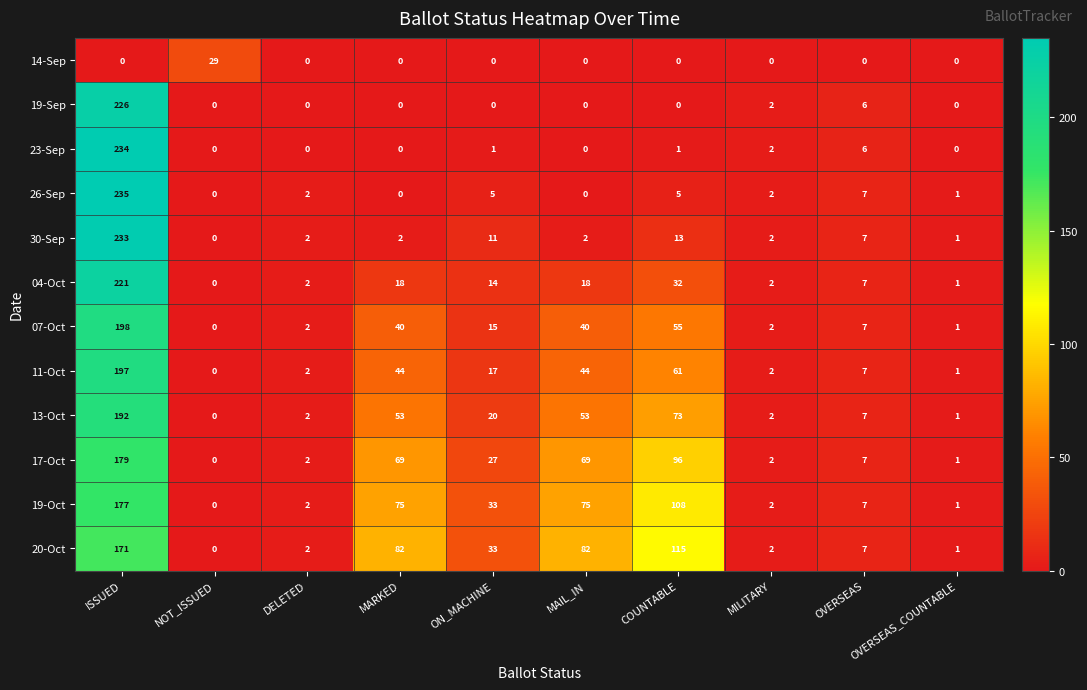

Which series has the largest total across all categories?

20-Oct